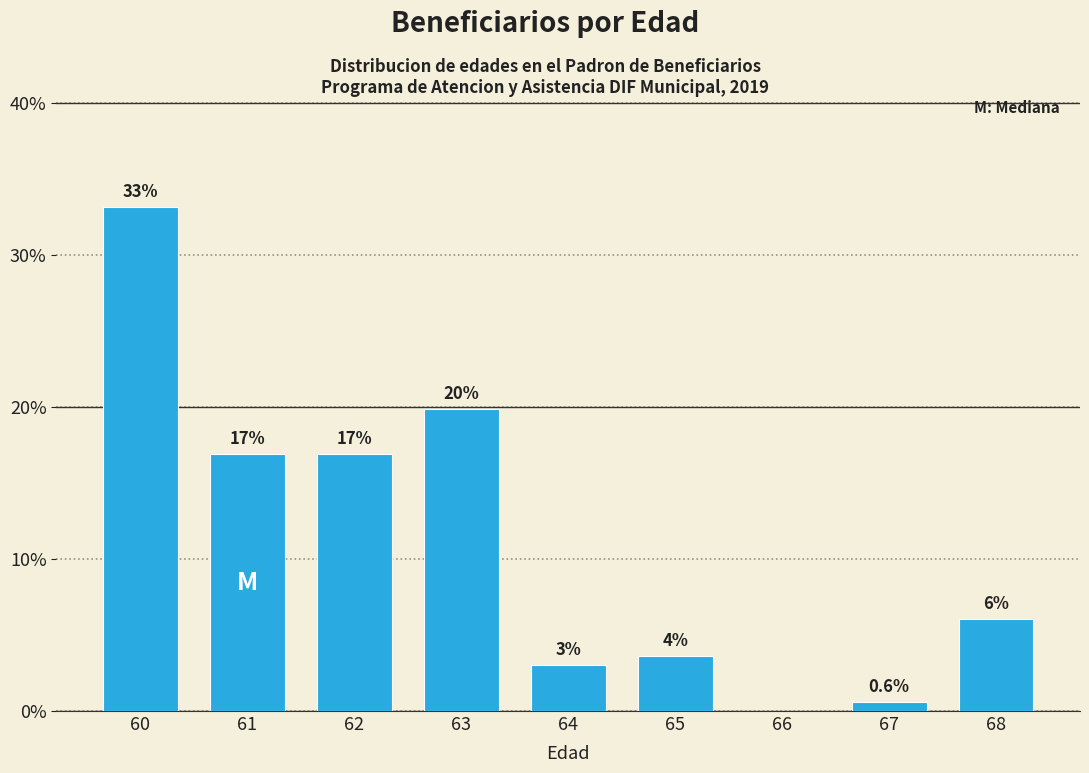

Reading right to left, extract all data points from this chart.

68=6.0	67=0.6	66=0.0	65=3.6	64=3.0	63=19.9	62=16.9	61=16.9	60=33.1